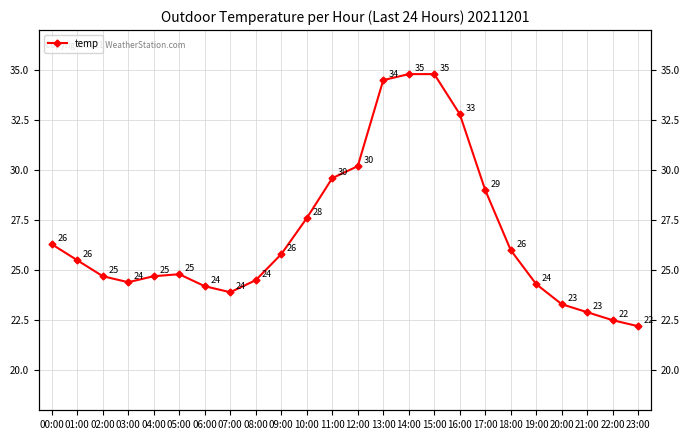

Reading right to left, extract all data points from this chart.

22.2	22.5	22.9	23.3	24.3	26.0	29.0	32.8	34.8	34.8	34.5	30.2	29.6	27.6	25.8	24.5	23.9	24.2	24.8	24.7	24.4	24.7	25.5	26.3